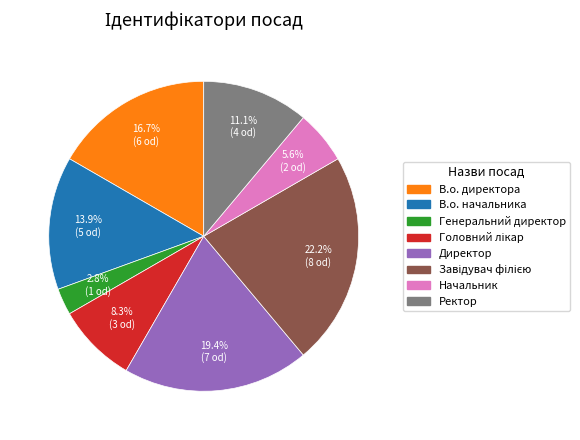

What is the smallest slice in the pie chart?

Генеральний директор